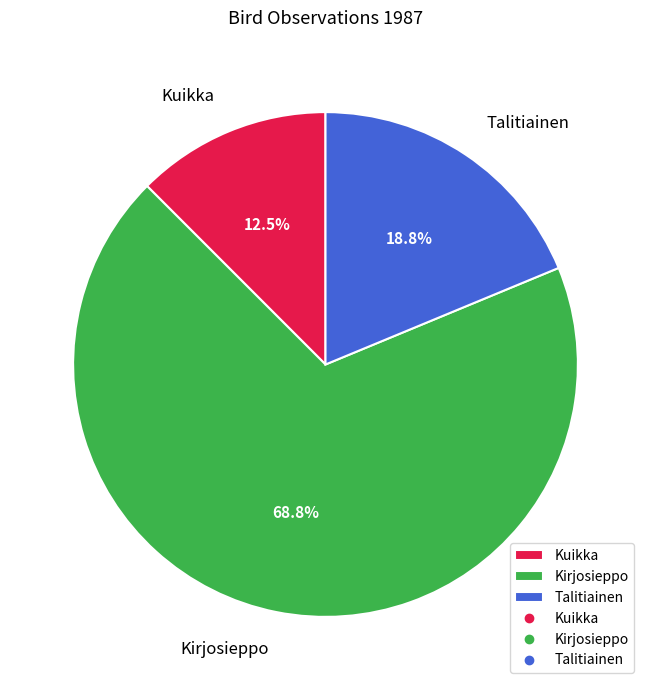

To the nearest percent, what percentage of the pie is Talitiainen?

19%